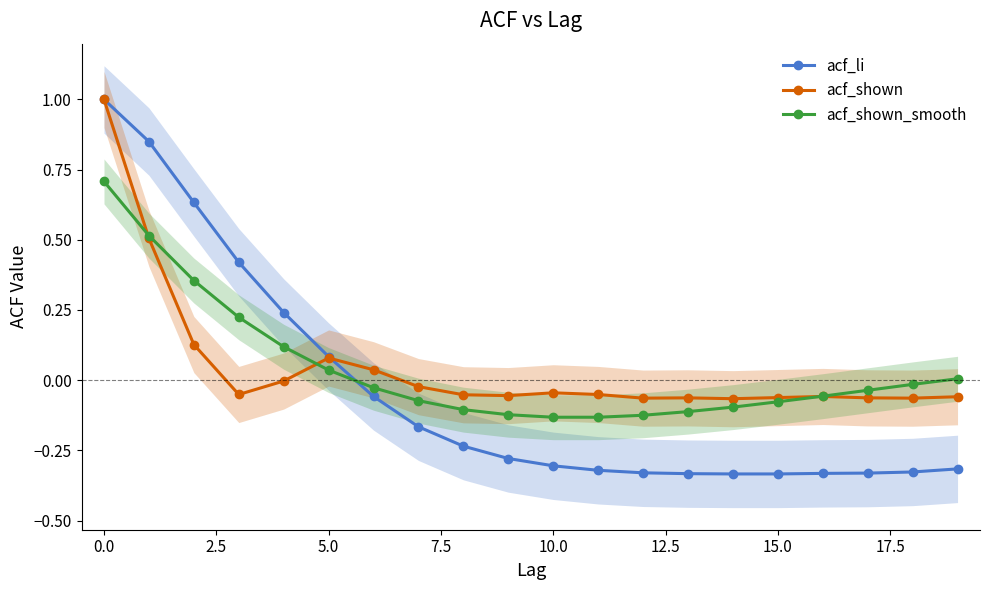

What is the difference between the second highest and minimum values in the acf_shown_smooth series?

0.6